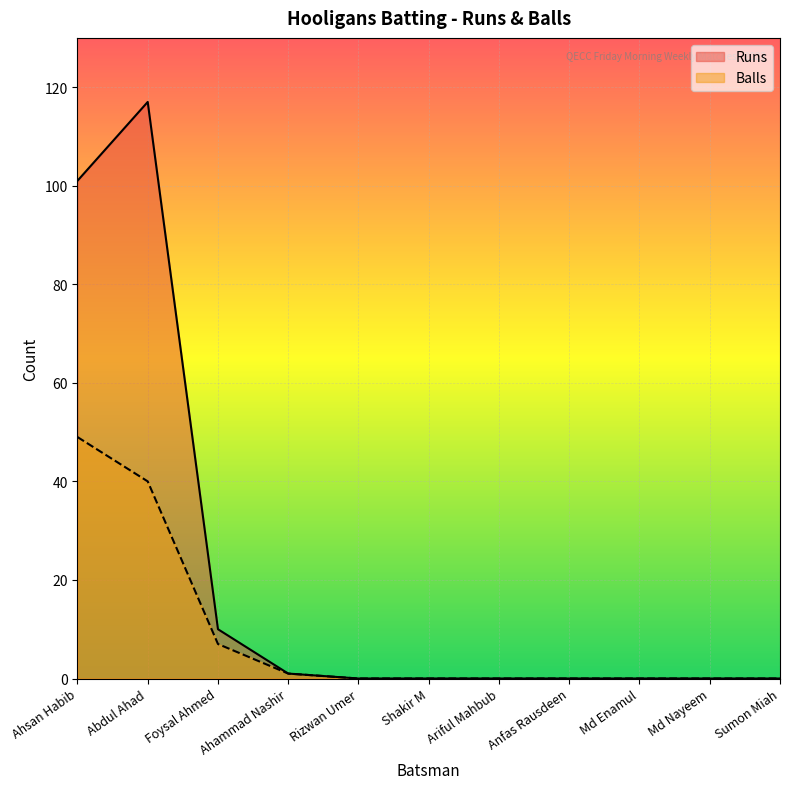

Reading left to right, list all the values displayed in this chart.

Runs: Ahsan Habib=101	Abdul Ahad=117	Foysal Ahmed=10	Ahammad Nashir=1	Rizwan Umer=0	Shakir M=0	Ariful Mahbub=0	Anfas Rausdeen=0	Md Enamul=0	Md Nayeem=0	Sumon Miah=0
Balls: Ahsan Habib=49	Abdul Ahad=40	Foysal Ahmed=7	Ahammad Nashir=1	Rizwan Umer=0	Shakir M=0	Ariful Mahbub=0	Anfas Rausdeen=0	Md Enamul=0	Md Nayeem=0	Sumon Miah=0